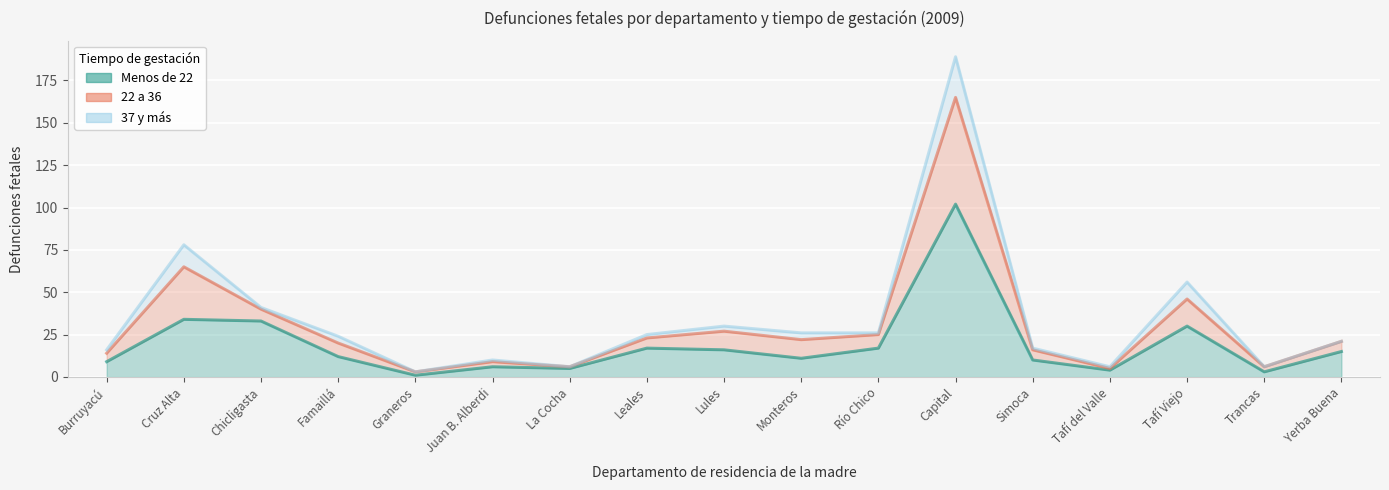

At Tafí del Valle, list the series in order from largest to smallest.

37 y más (line), 22 a 36 (line), Menos de 22 (line)